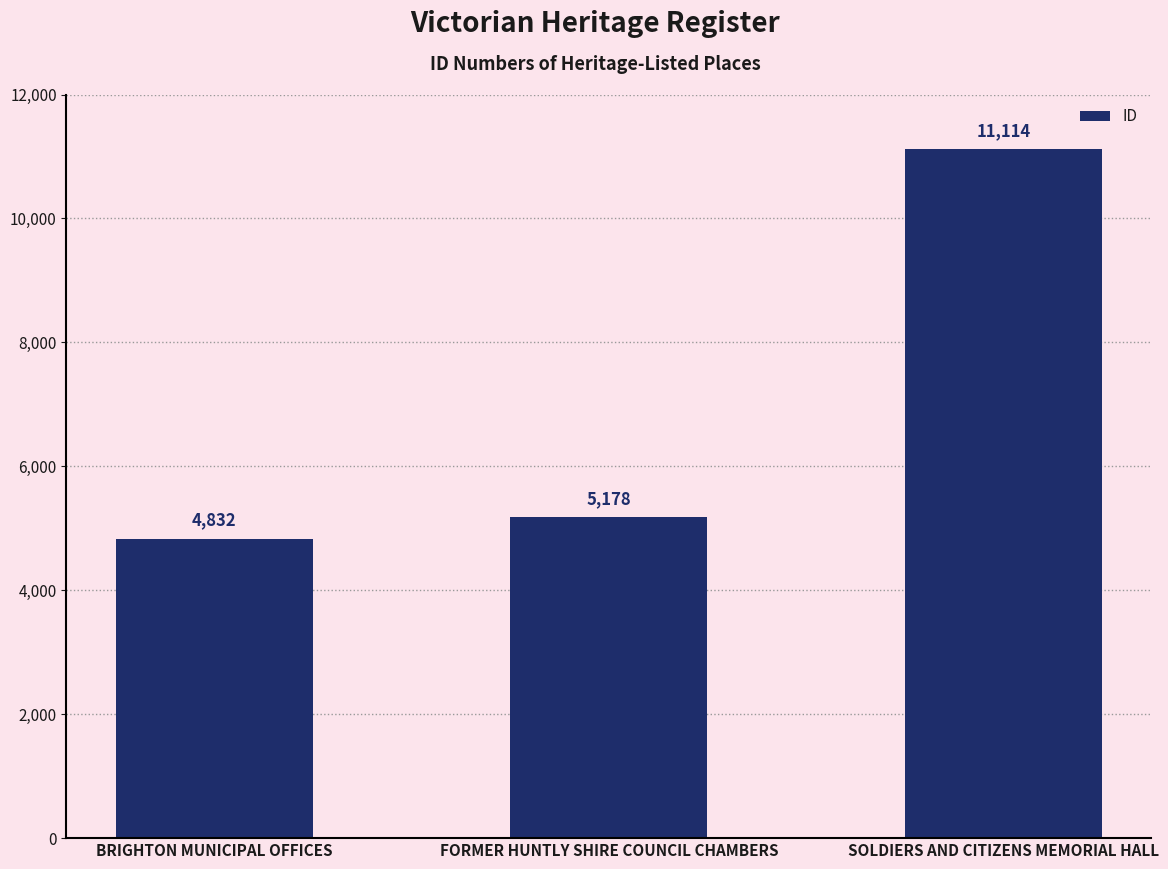

The value at FORMER HUNTLY SHIRE COUNCIL CHAMBERS is 8558. True or false?

False